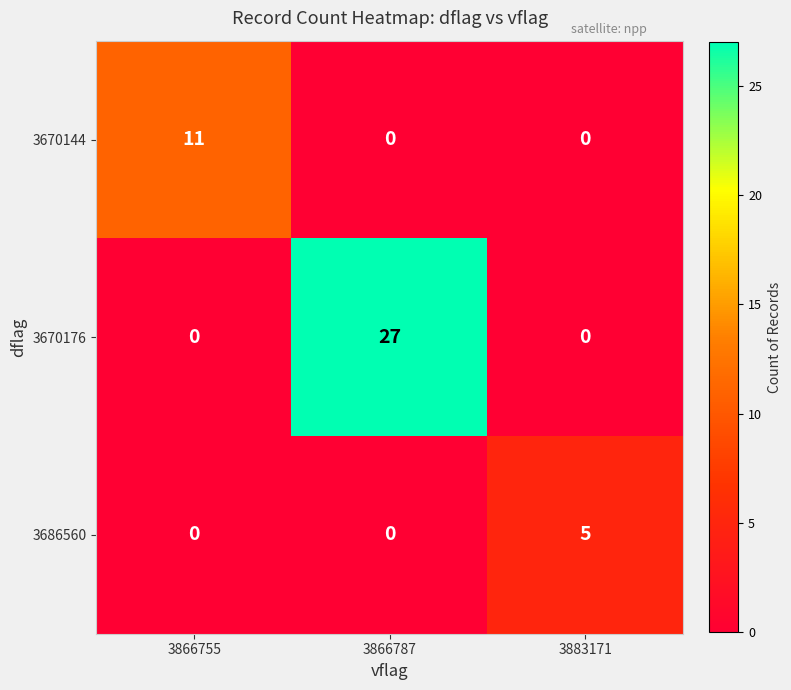

What is the total value across all series at 3866755?

11